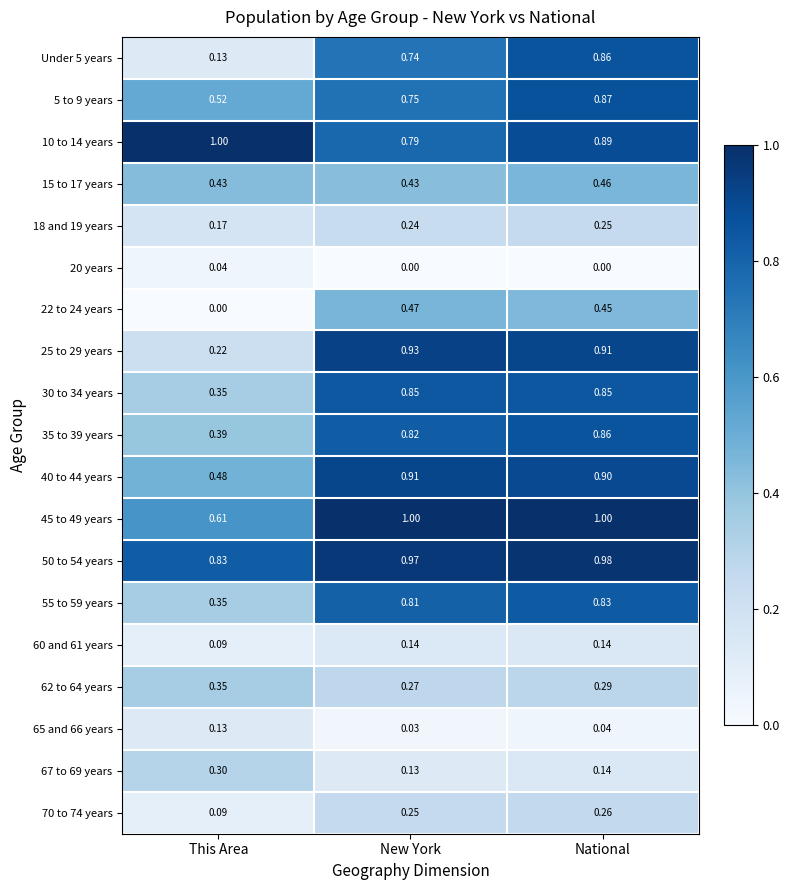

At which label is 40 to 44 years closest to 0?

This Area